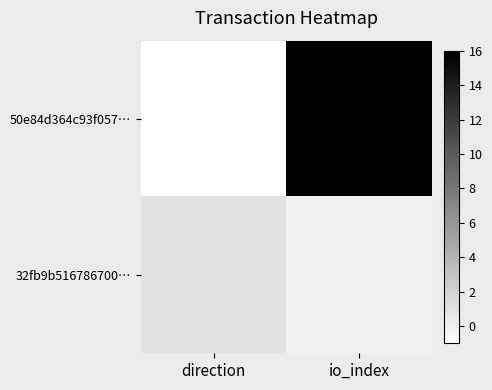

Which label corresponds to the largest value in the chart?

io_index